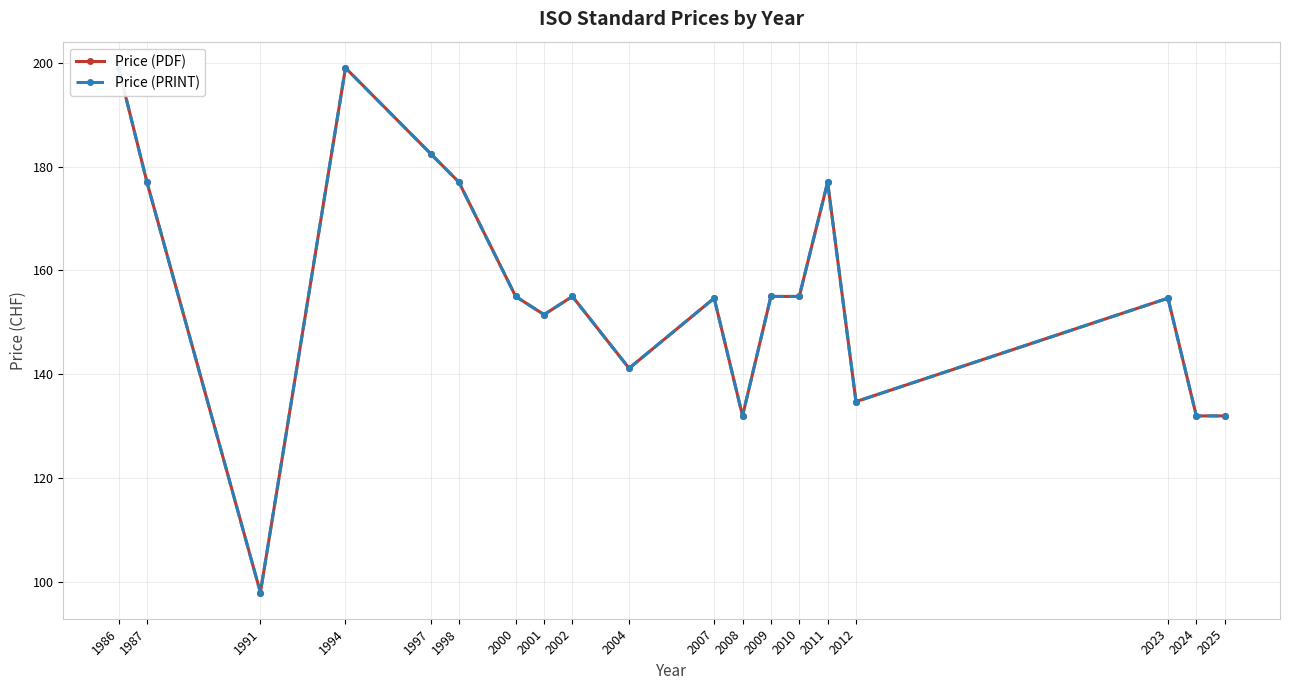

What are all the series names shown in the legend?

Price (PDF), Price (PRINT)